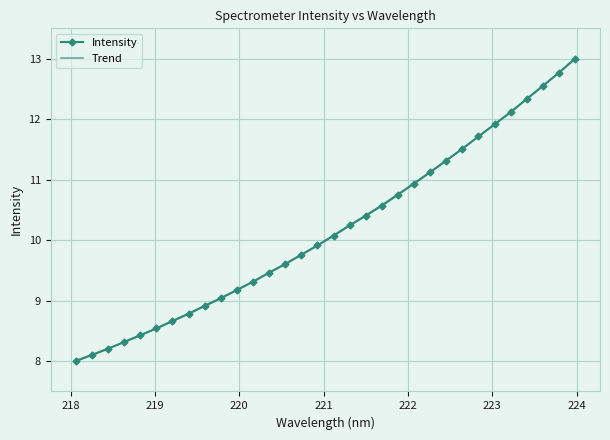

What is the highest value of the Intensity series?

13.0